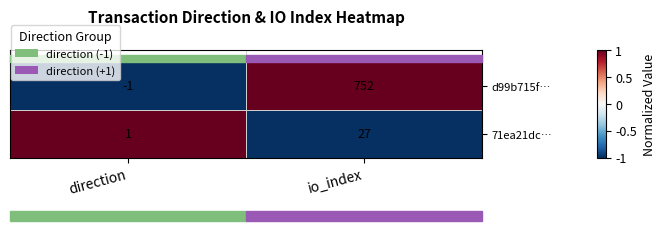

How many data points does each series have?

2